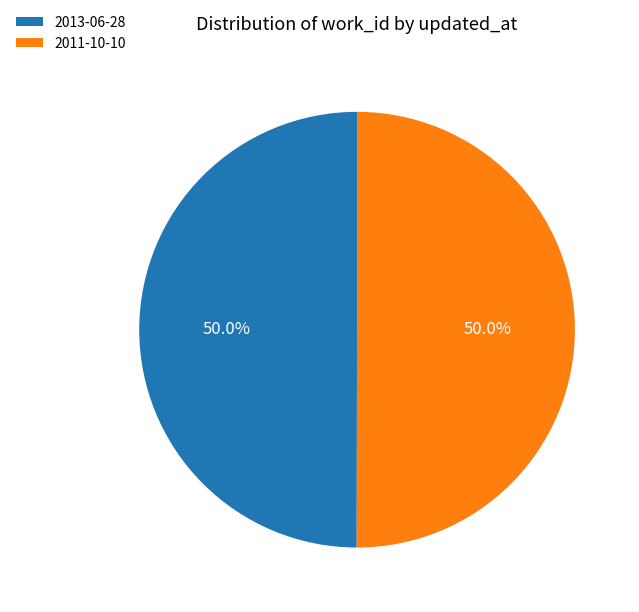

What is the total percentage of 2011-10-10 and 2013-06-28?

100.0%